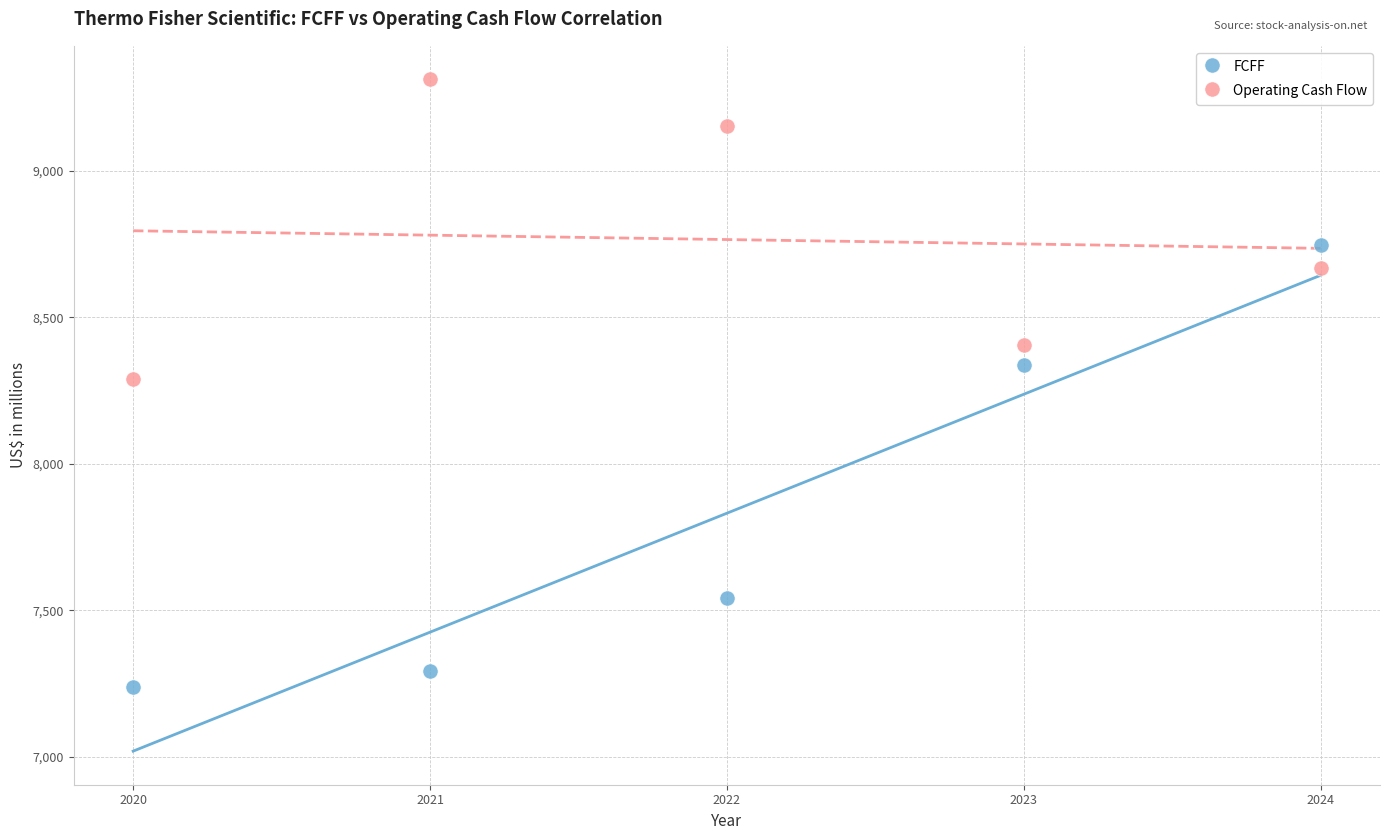

In the Operating Cash Flow series, what Y value is closest to 8800?

8667